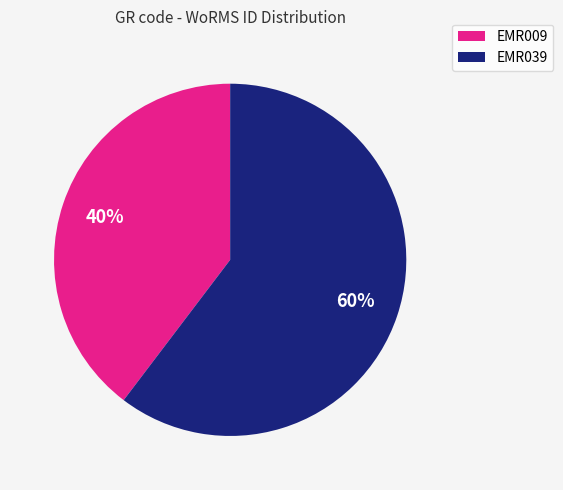

Count the number of slices in the pie.

2